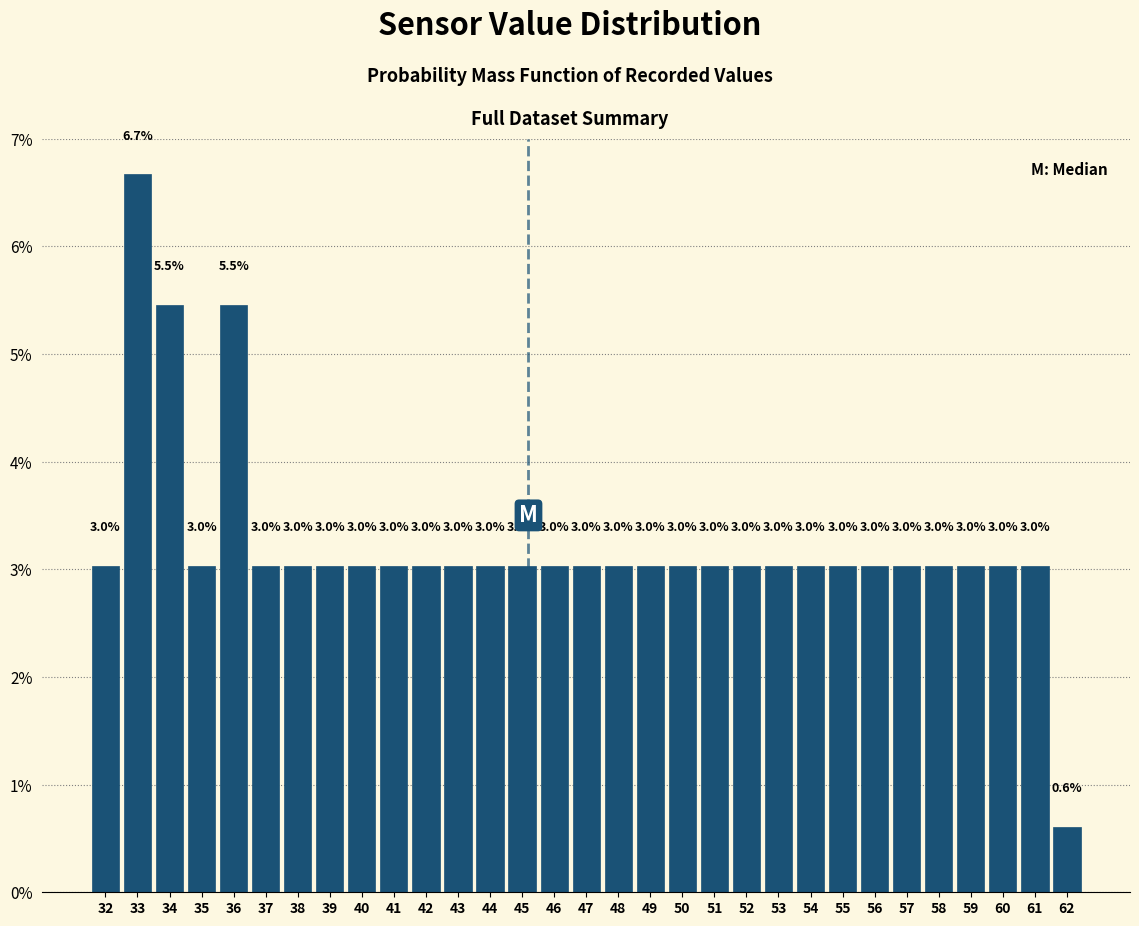

Reading right to left, transcribe all the data shown in this chart.

62=0.6	61=3.0	60=3.0	59=3.0	58=3.0	57=3.0	56=3.0	55=3.0	54=3.0	53=3.0	52=3.0	51=3.0	50=3.0	49=3.0	48=3.0	47=3.0	46=3.0	45=3.0	44=3.0	43=3.0	42=3.0	41=3.0	40=3.0	39=3.0	38=3.0	37=3.0	36=5.5	35=3.0	34=5.5	33=6.7	32=3.0